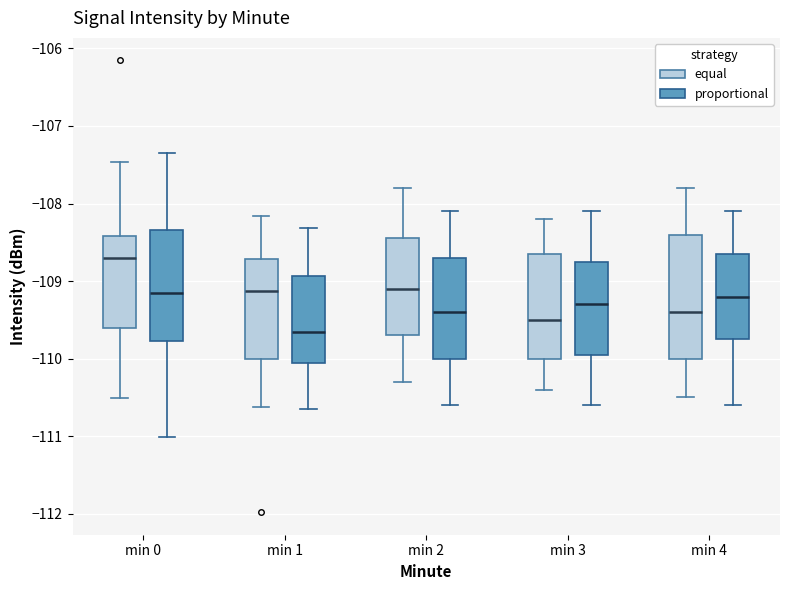

Where does the lower whisker of the box for min 3 (equal) end on the y-axis? The values are not printed on the chart, so give them approximately, as read against the axis.

-110.4